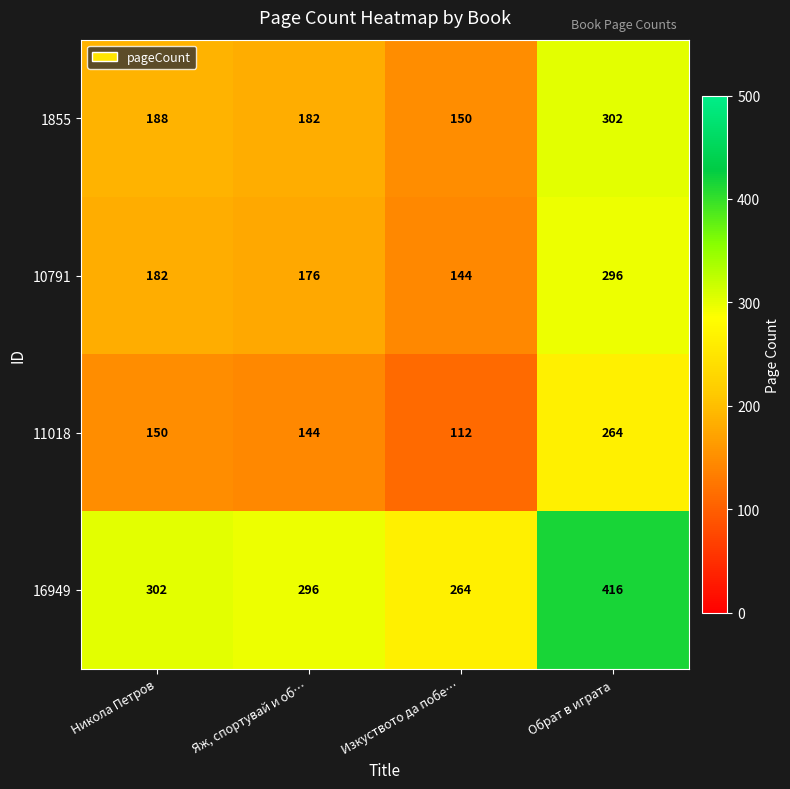

Is it true that 1855 equals 150 at Изкуството да побе…?

True